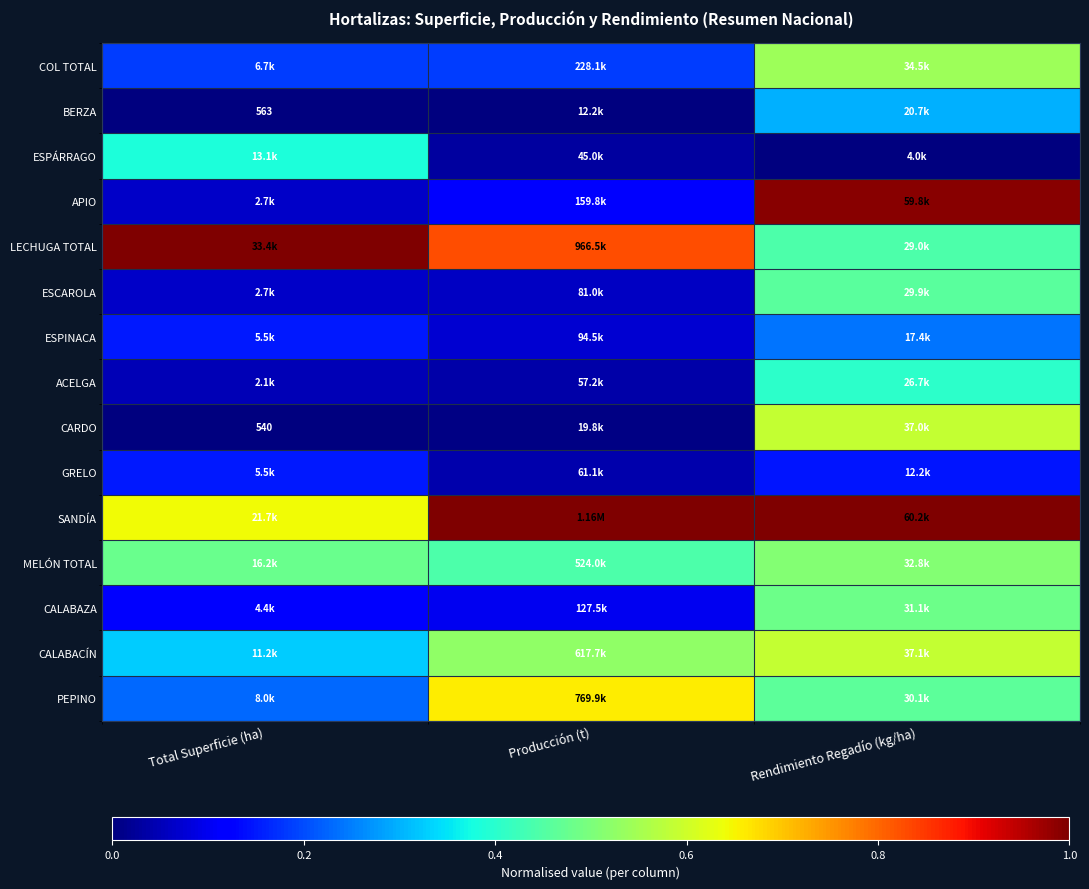

What is the total value across all series at Producción (t)?

4.1